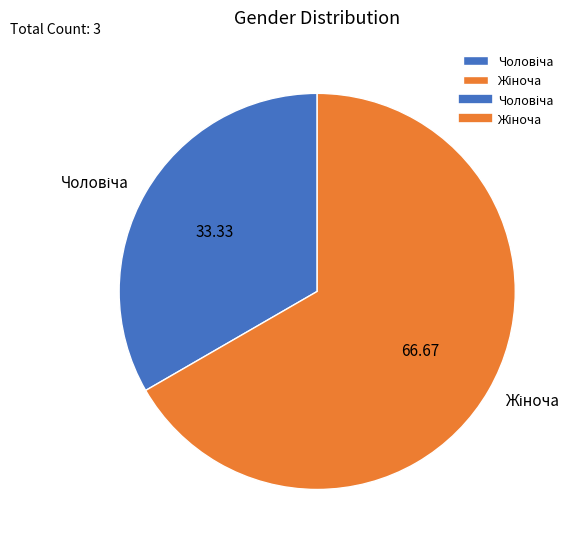

Does any single category account for the majority?

Yes